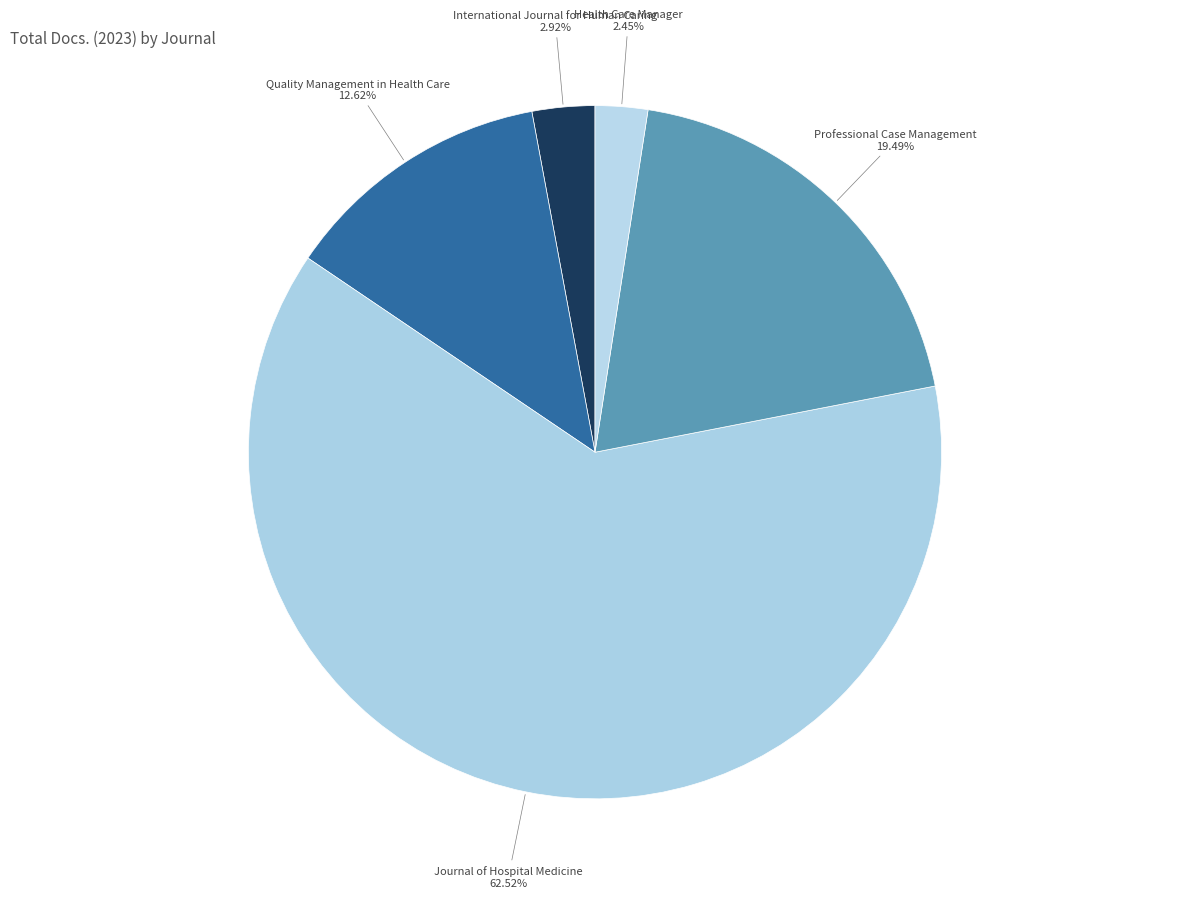

How many segments does this pie chart have?

5